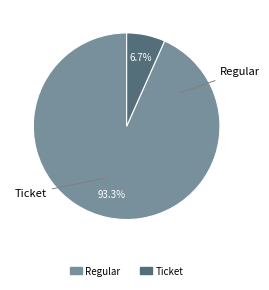

To the nearest percent, what is the difference between the Regular and Ticket slice percentages?

87%